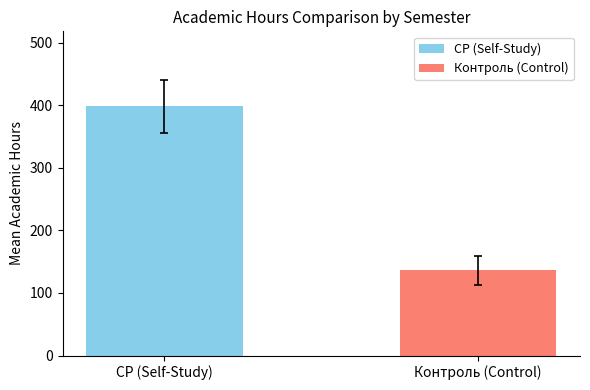

The value at Контроль (Control) is 136.0. True or false?

True